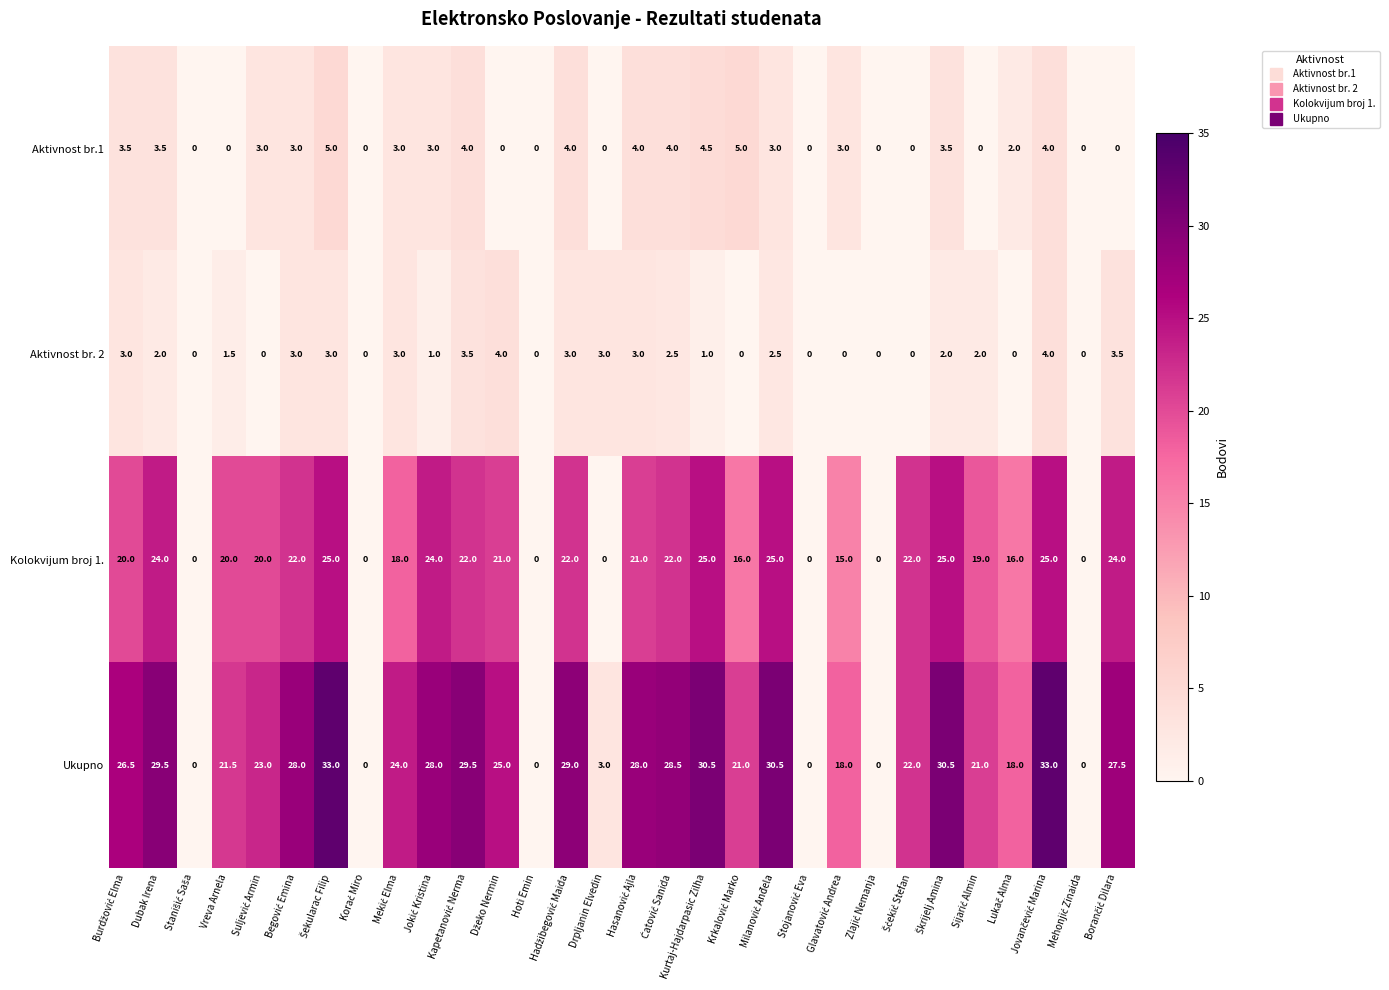

What is the difference between the maximum and minimum values in the Ukupno series?

33.0